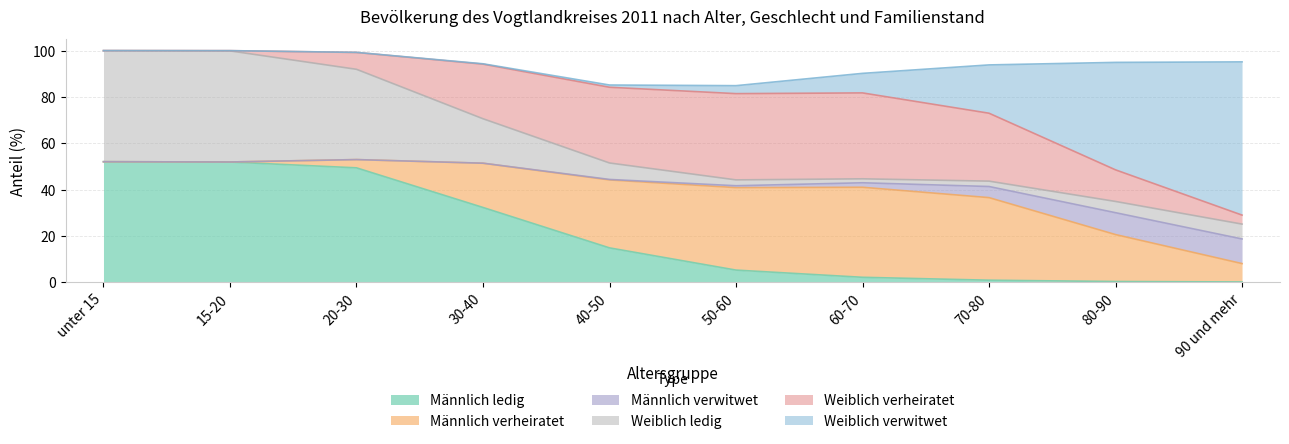

Between which two adjacent categories do Männlich ledig and Männlich verheiratet first intersect?

30-40 and 40-50